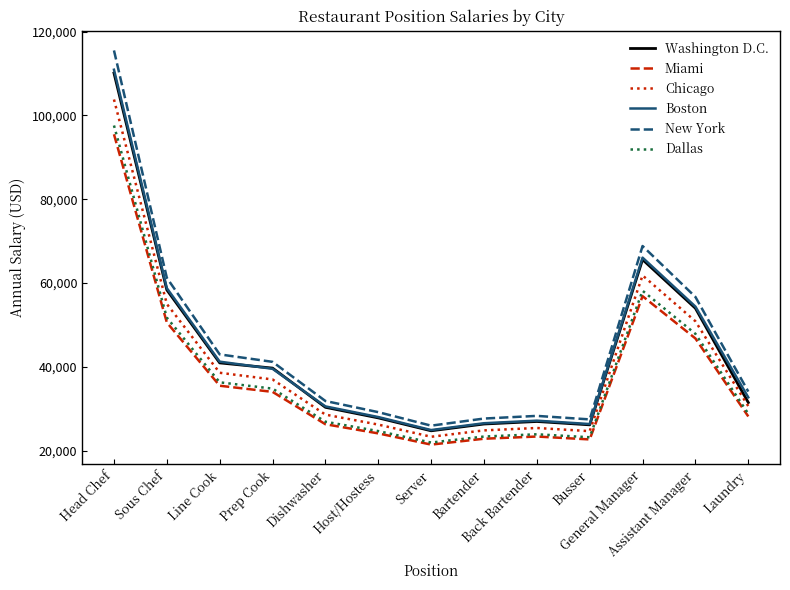

True or false: New York has a value of 49029 at Host/Hostess.

False